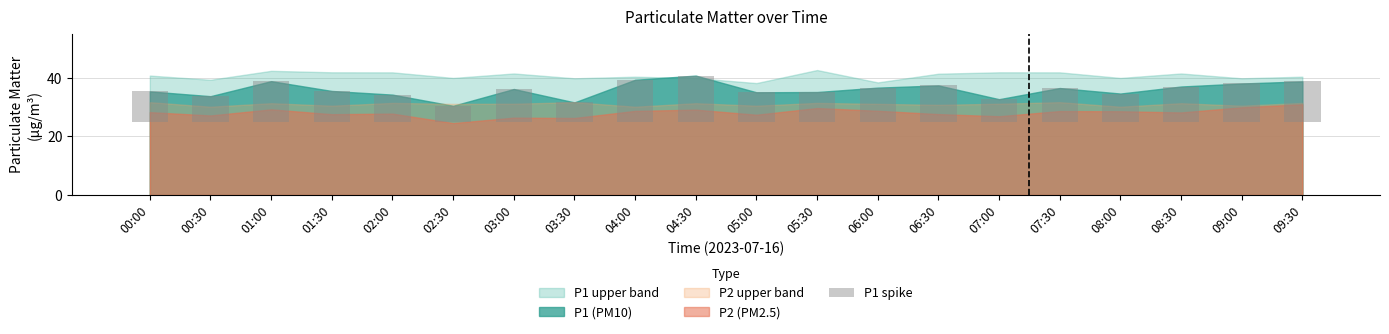

What is the label of the 1st bar from the right?

09:30